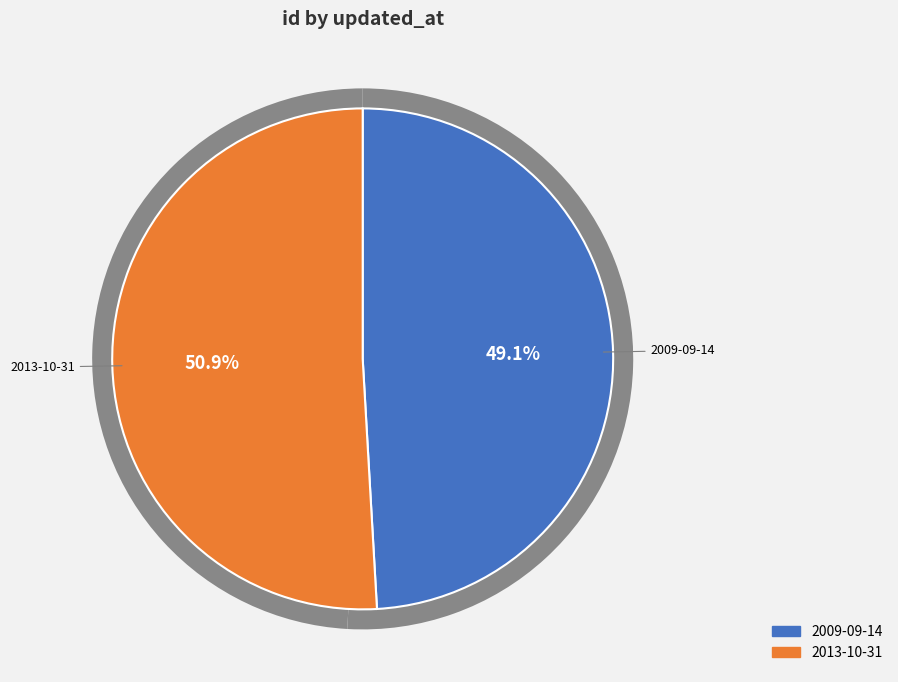

How many slices are in this pie chart?

2